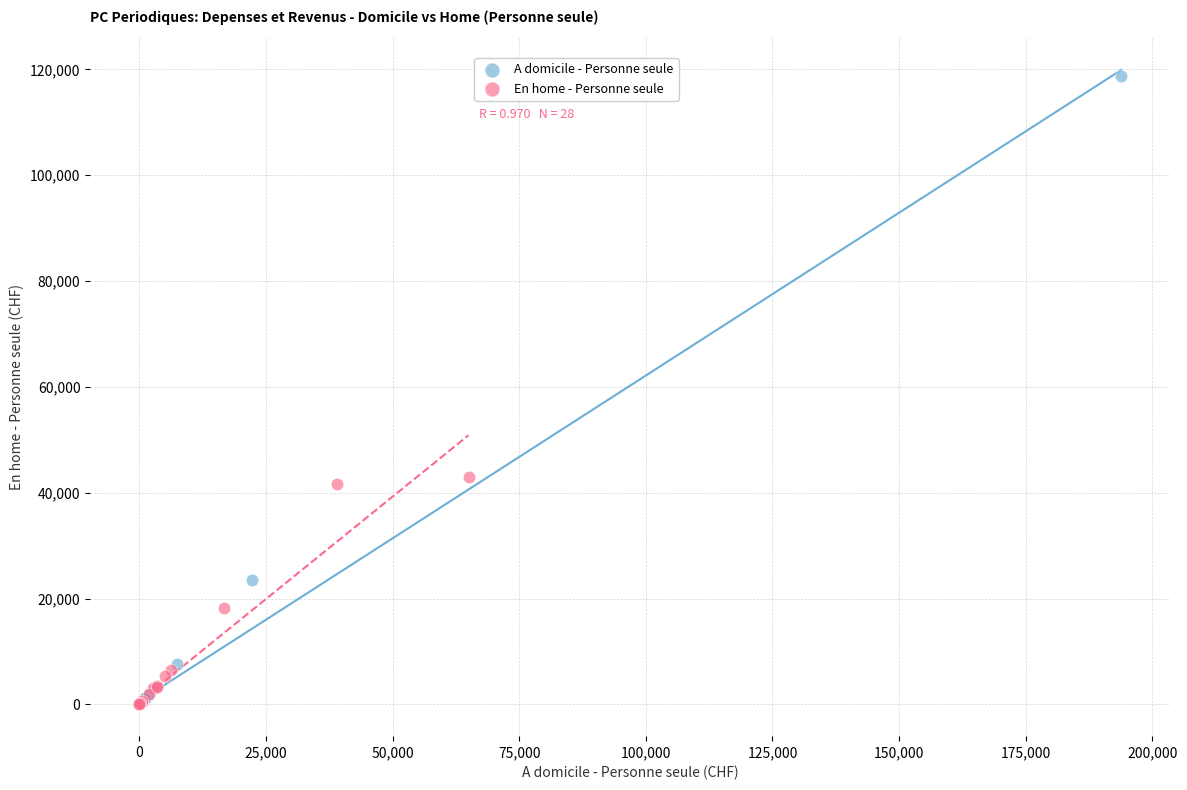

Which series has the largest Y range (max minus min)?

A domicile - Personne seule